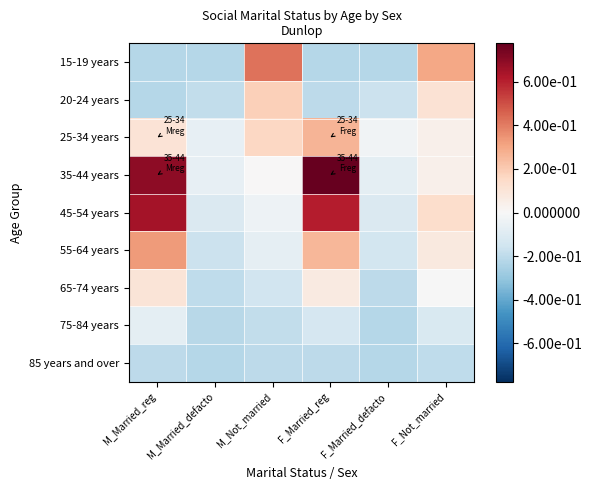

Reading right to left, transcribe all the data shown in this chart.

15-19 years: F_Not_married=0.3	F_Married_defacto=-0.2	F_Married_reg=-0.2	M_Not_married=0.4	M_Married_defacto=-0.2	M_Married_reg=-0.2
20-24 years: F_Not_married=0.1	F_Married_defacto=-0.2	F_Married_reg=-0.2	M_Not_married=0.2	M_Married_defacto=-0.2	M_Married_reg=-0.2
25-34 years: F_Not_married=0.0	F_Married_defacto=-0.0	F_Married_reg=0.3	M_Not_married=0.2	M_Married_defacto=-0.1	M_Married_reg=0.1
35-44 years: F_Not_married=0.0	F_Married_defacto=-0.1	F_Married_reg=0.8	M_Not_married=0.0	M_Married_defacto=-0.1	M_Married_reg=0.7
45-54 years: F_Not_married=0.1	F_Married_defacto=-0.1	F_Married_reg=0.6	M_Not_married=-0.0	M_Married_defacto=-0.1	M_Married_reg=0.6
55-64 years: F_Not_married=0.1	F_Married_defacto=-0.1	F_Married_reg=0.3	M_Not_married=-0.1	M_Married_defacto=-0.2	M_Married_reg=0.3
65-74 years: F_Not_married=-0.0	F_Married_defacto=-0.2	F_Married_reg=0.1	M_Not_married=-0.1	M_Married_defacto=-0.2	M_Married_reg=0.1
75-84 years: F_Not_married=-0.1	F_Married_defacto=-0.2	F_Married_reg=-0.1	M_Not_married=-0.2	M_Married_defacto=-0.2	M_Married_reg=-0.1
85 years and over: F_Not_married=-0.2	F_Married_defacto=-0.2	F_Married_reg=-0.2	M_Not_married=-0.2	M_Married_defacto=-0.2	M_Married_reg=-0.2